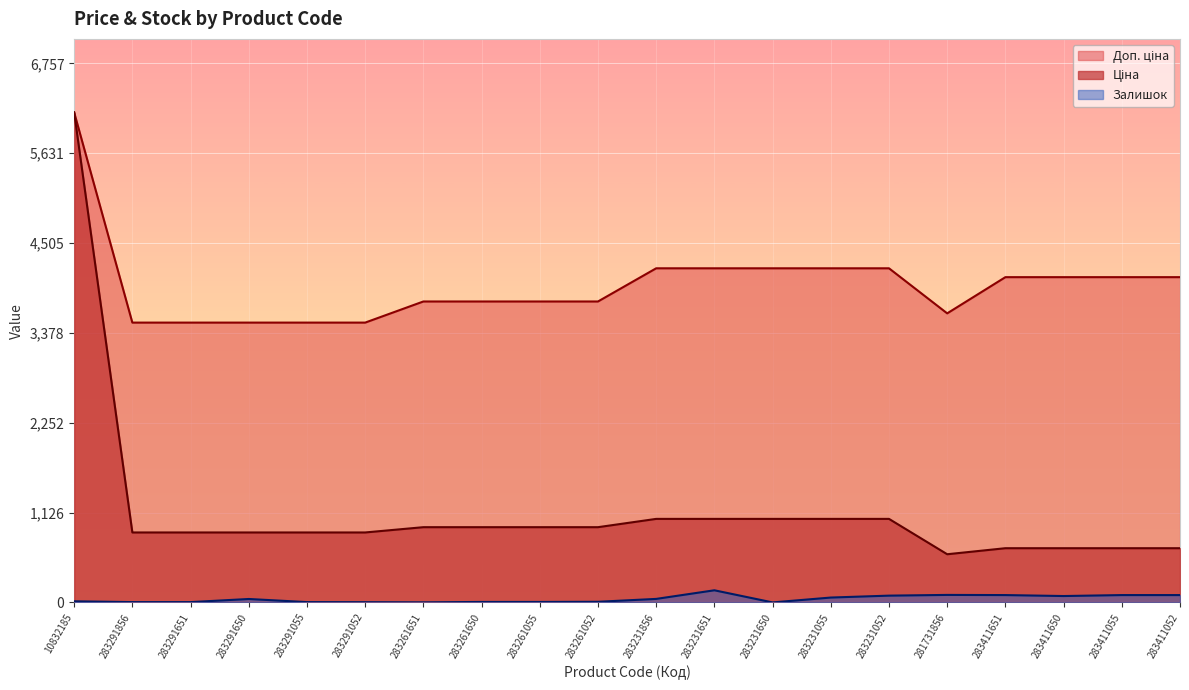

What is the lowest value of the Ціна series?

604.0